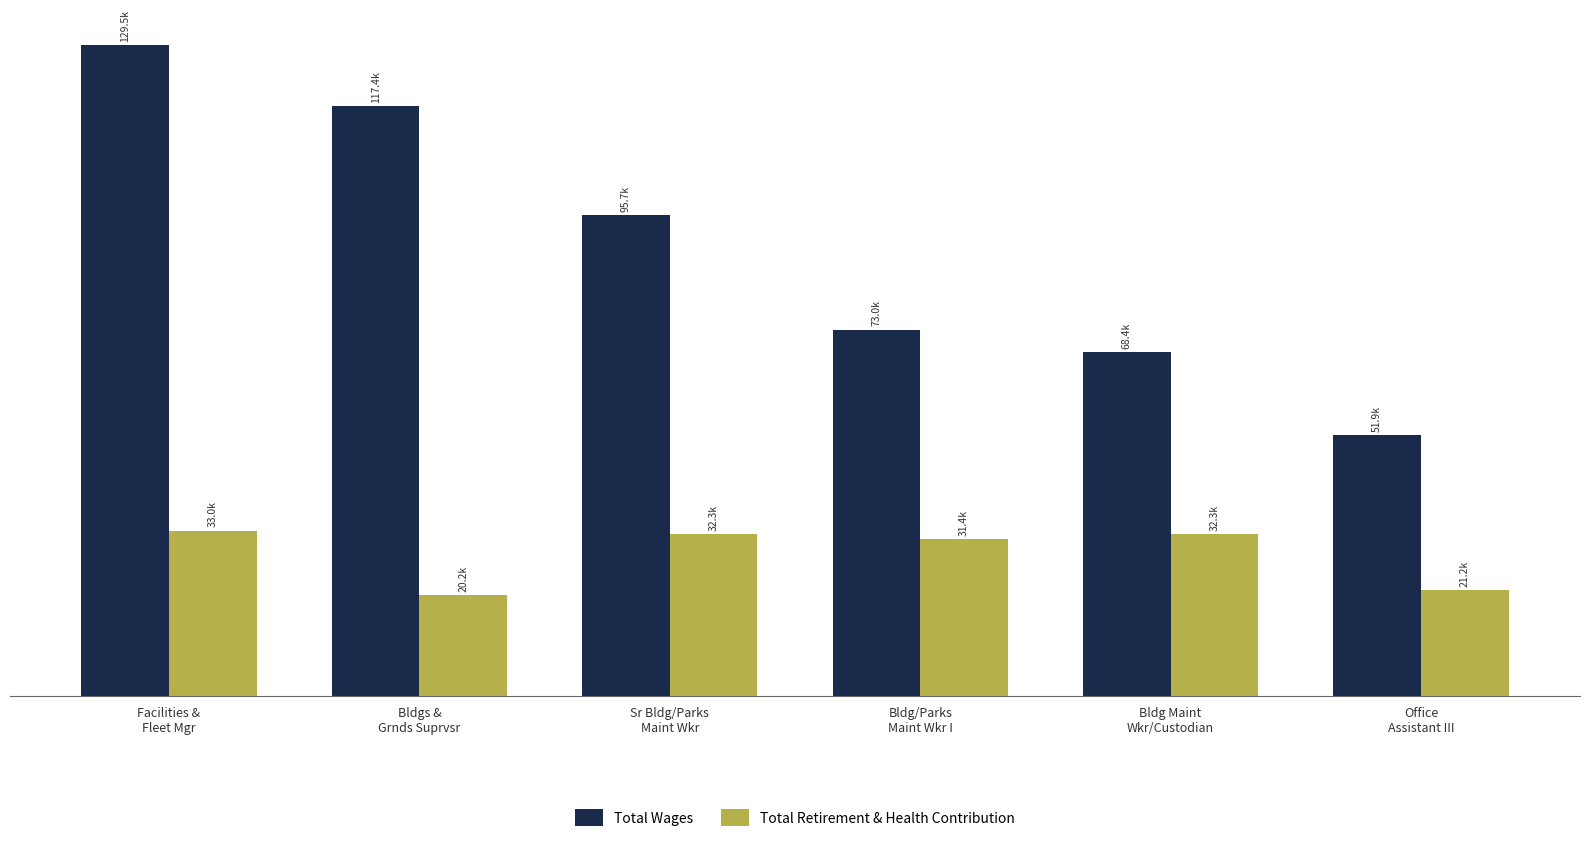

Does the chart contain stacked bars?

No